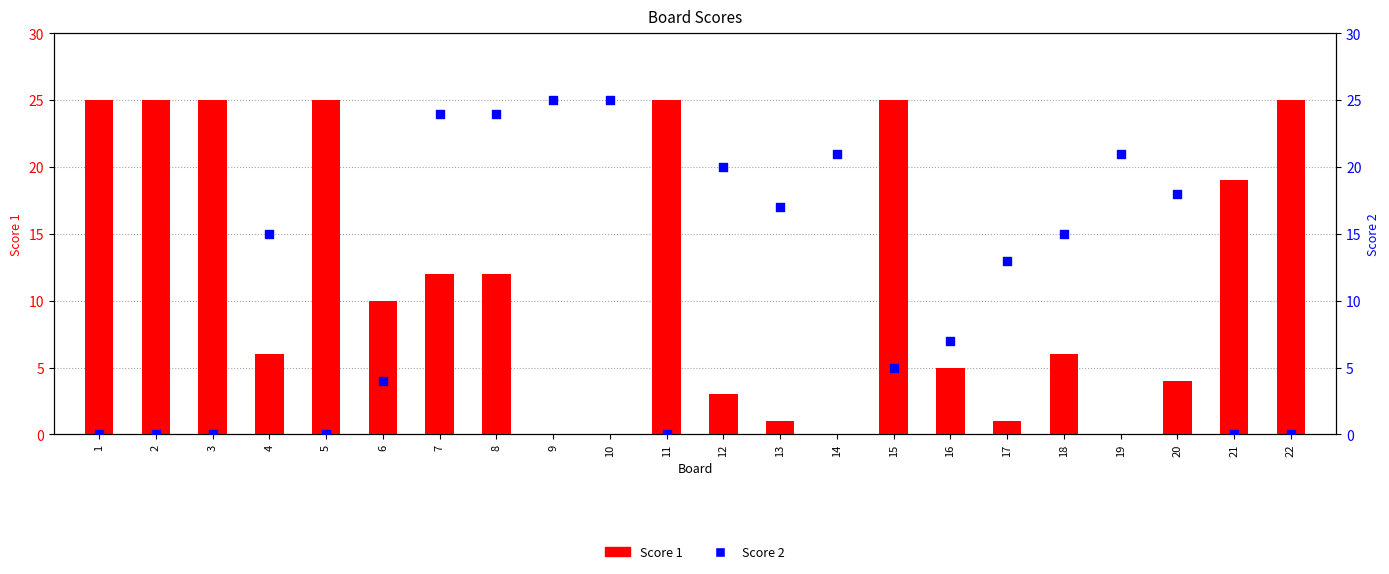

Is the value of Score 2 at 22 greater than the value of Score 1 at 16?

No